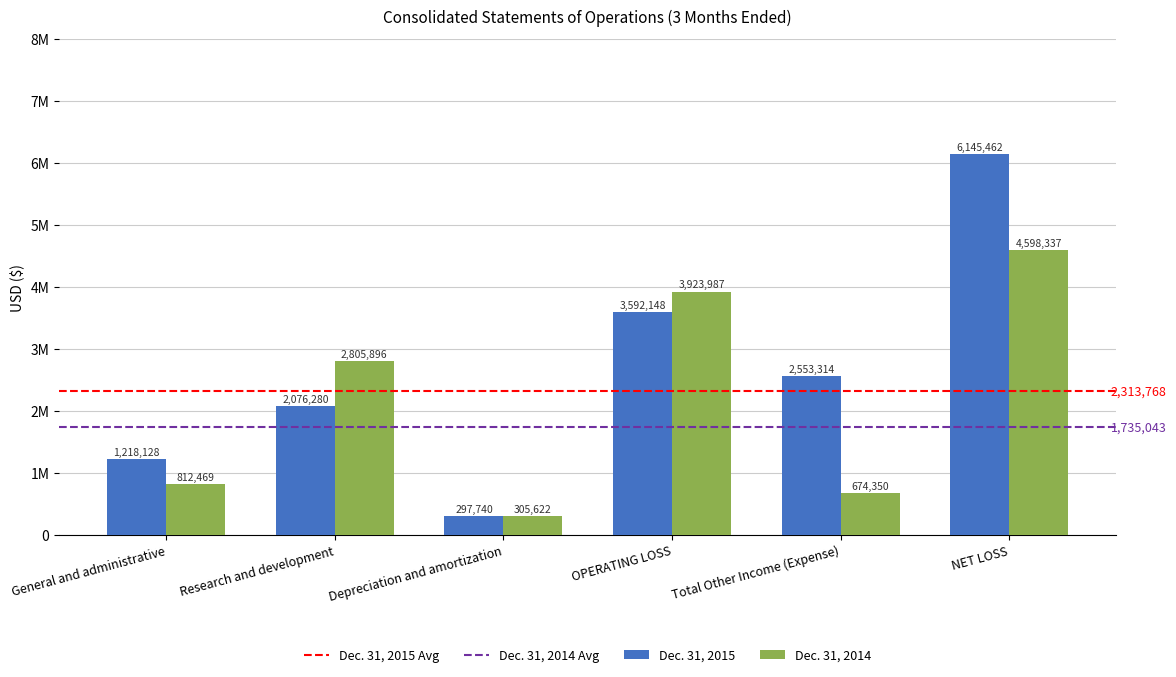

At how many categories does at least one series exceed 4543603?

1